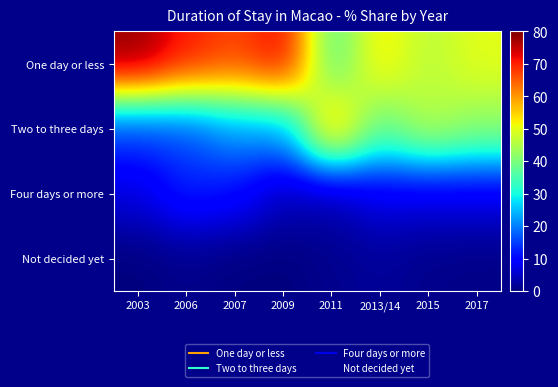

Which has a higher value, 2007 or 2013/14?

2007